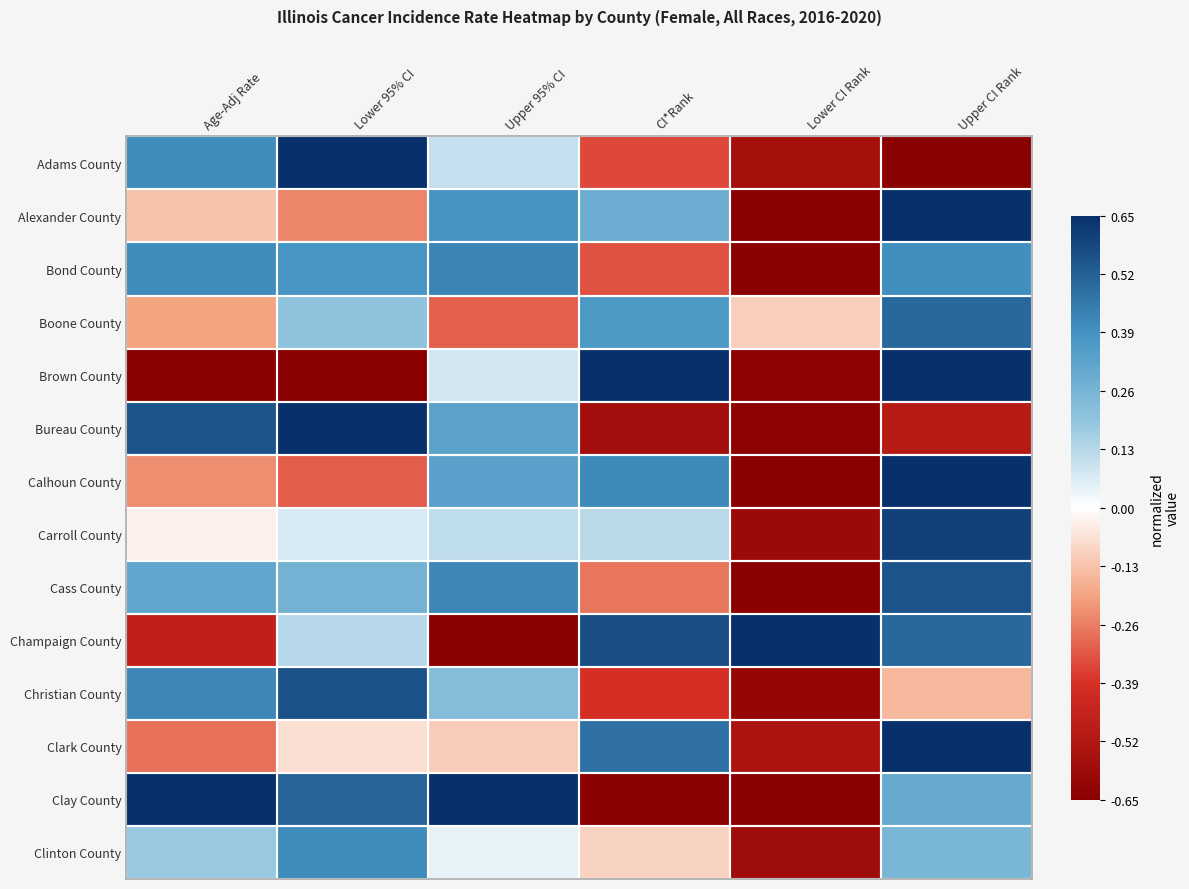

What is the spread (max minus min) of values at Upper 95% CI?

2.0